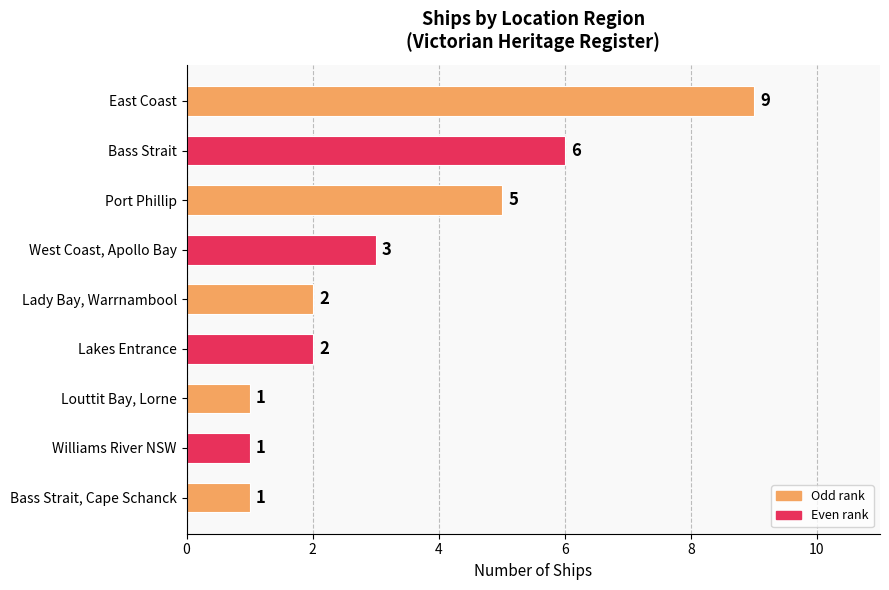

What is the label of the 7th bar from the bottom?

Port Phillip